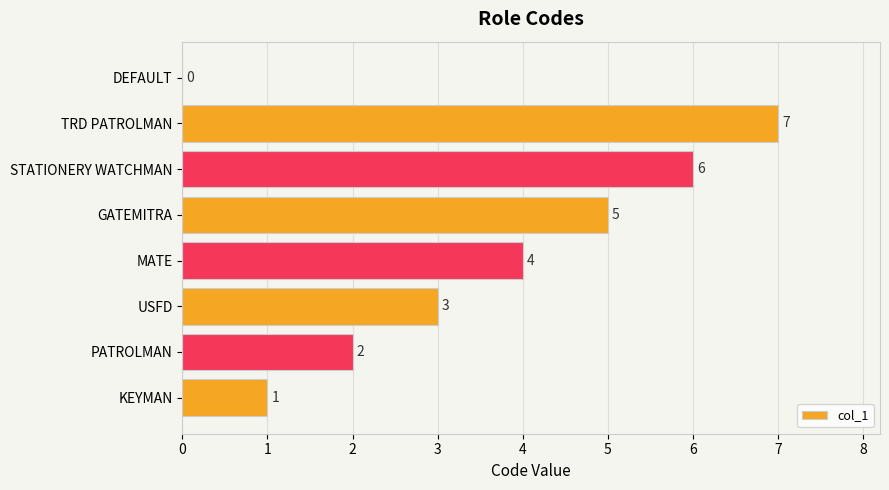

How many categories are shown in the chart?

8